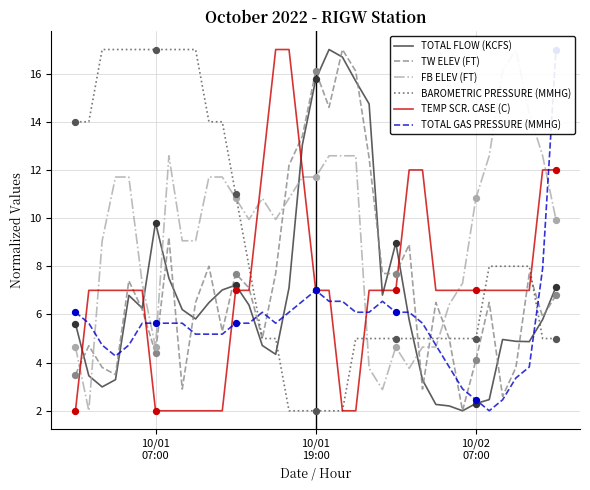

What are all the series names shown in the legend?

TOTAL FLOW (KCFS), TW ELEV (FT), FB ELEV (FT), BAROMETRIC PRESSURE (MMHG), TEMP SCR. CASE (C), TOTAL GAS PRESSURE (MMHG)